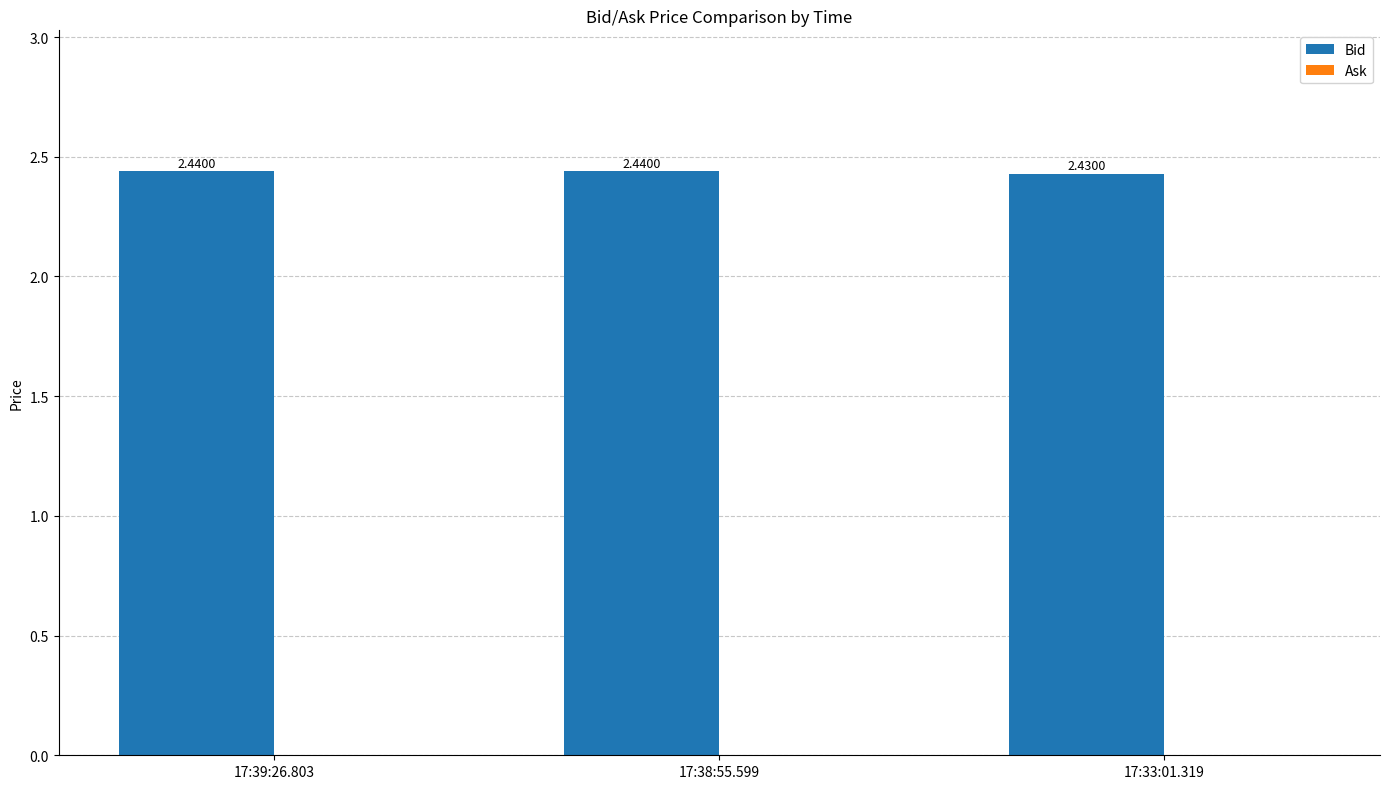

What is the sum of all values?

7.3